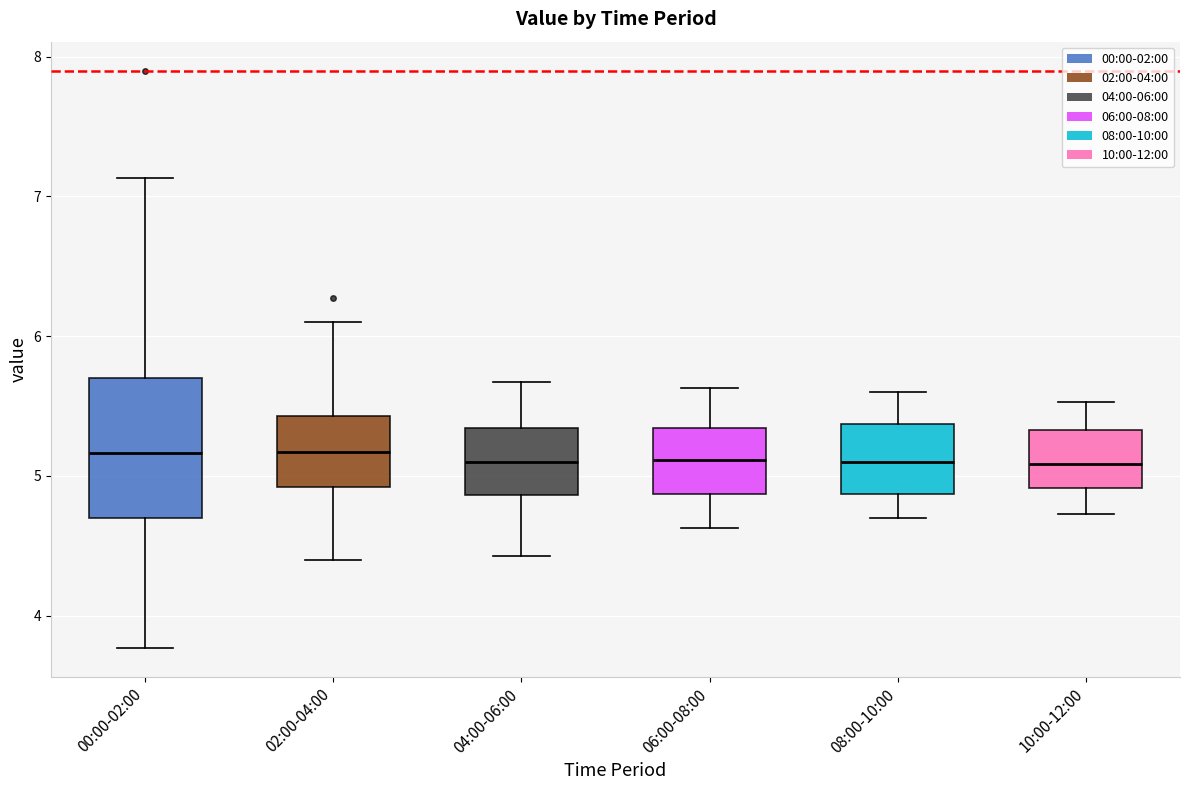

Reading left to right, read every box against the y-axis: the position of its median line, the range the box covers, and the ends of its whiskers. The values are not printed on the chart, so give them approximately, as read against the axis.

00:00-02:00: median 5.2, box 4.7 to 5.7, whiskers 3.8 to 7.1
02:00-04:00: median 5.2, box 4.9 to 5.4, whiskers 4.4 to 6.1
04:00-06:00: median 5.1, box 4.9 to 5.3, whiskers 4.4 to 5.7
06:00-08:00: median 5.1, box 4.9 to 5.3, whiskers 4.6 to 5.6
08:00-10:00: median 5.1, box 4.9 to 5.4, whiskers 4.7 to 5.6
10:00-12:00: median 5.1, box 4.9 to 5.3, whiskers 4.7 to 5.5